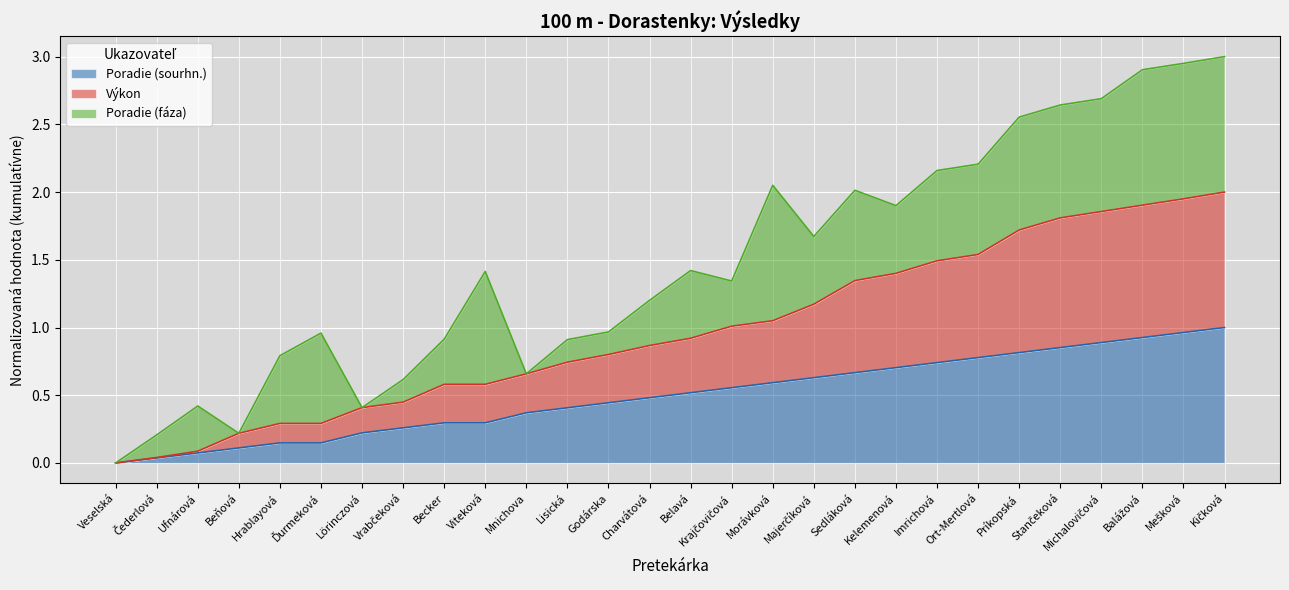

True or false: Výkon has more than 0 interior local peaks.

False